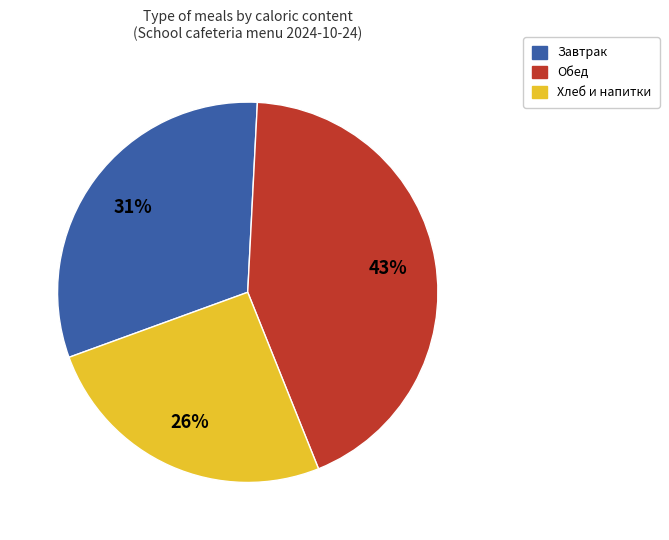

To the nearest percent, what is the average slice percentage?

33%